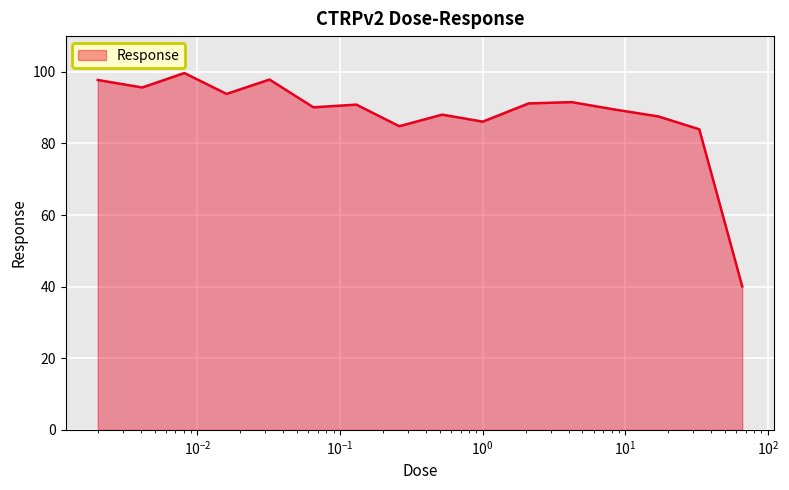

What is the maximum value shown in the chart?

99.7